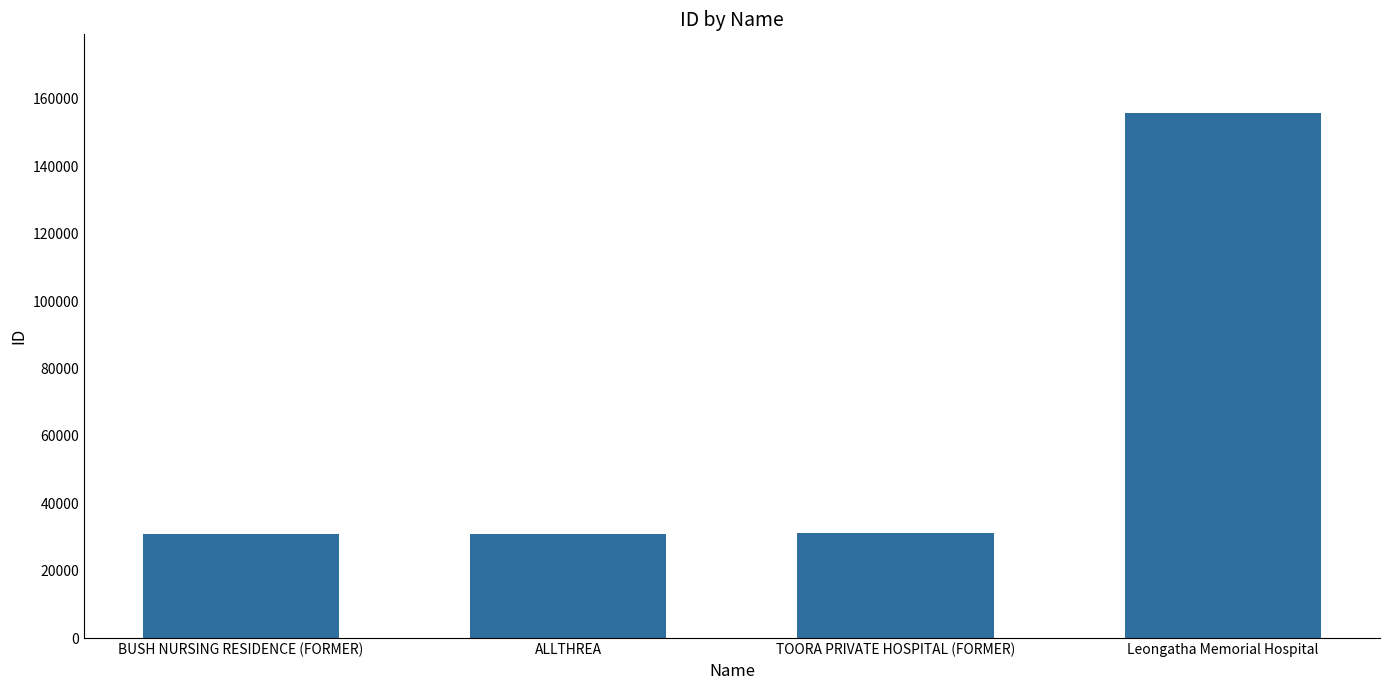

The value at ALLTHREA is 14506. True or false?

False